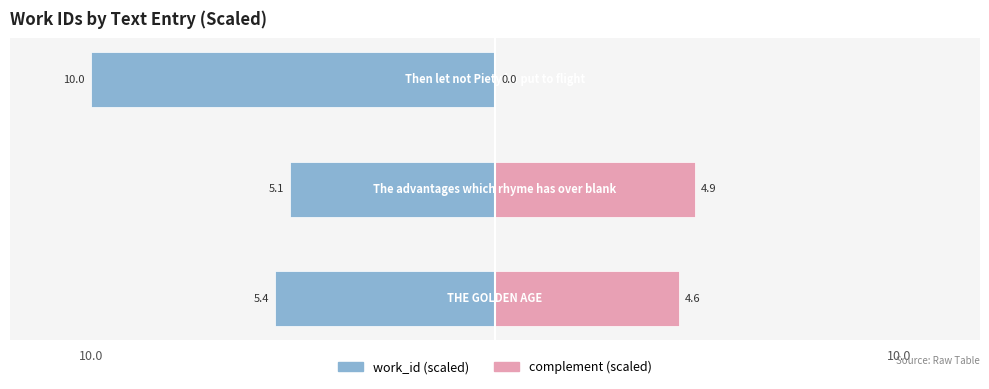

What are all the series names shown in the legend?

work_id (scaled), complement (scaled)